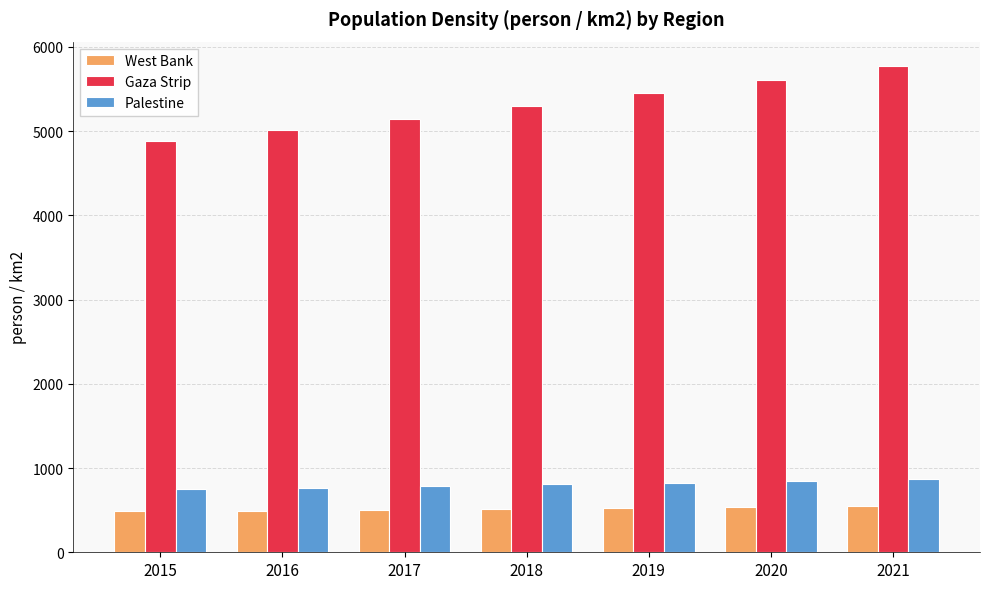

What is the average value of the West Bank series?

517.2